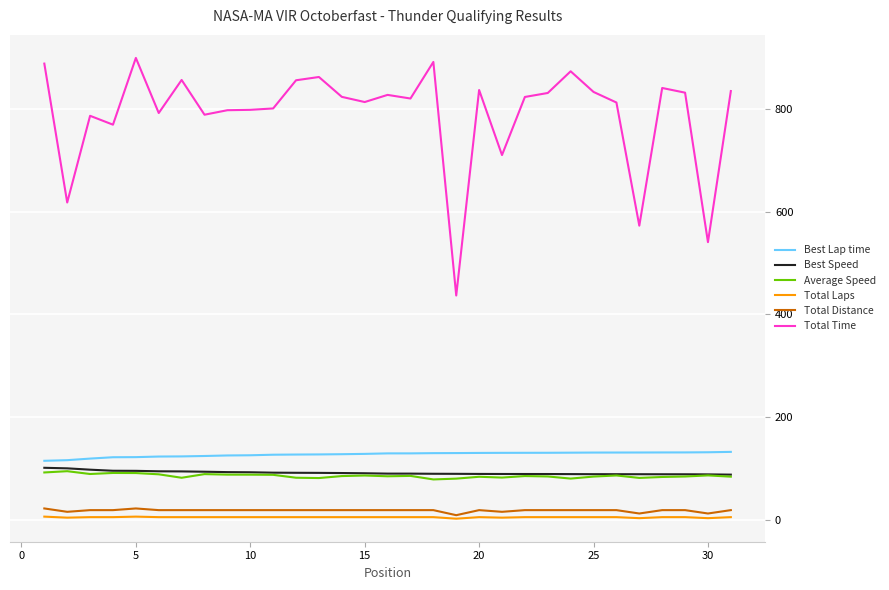

Which series has the largest range (max minus min)?

Total Time